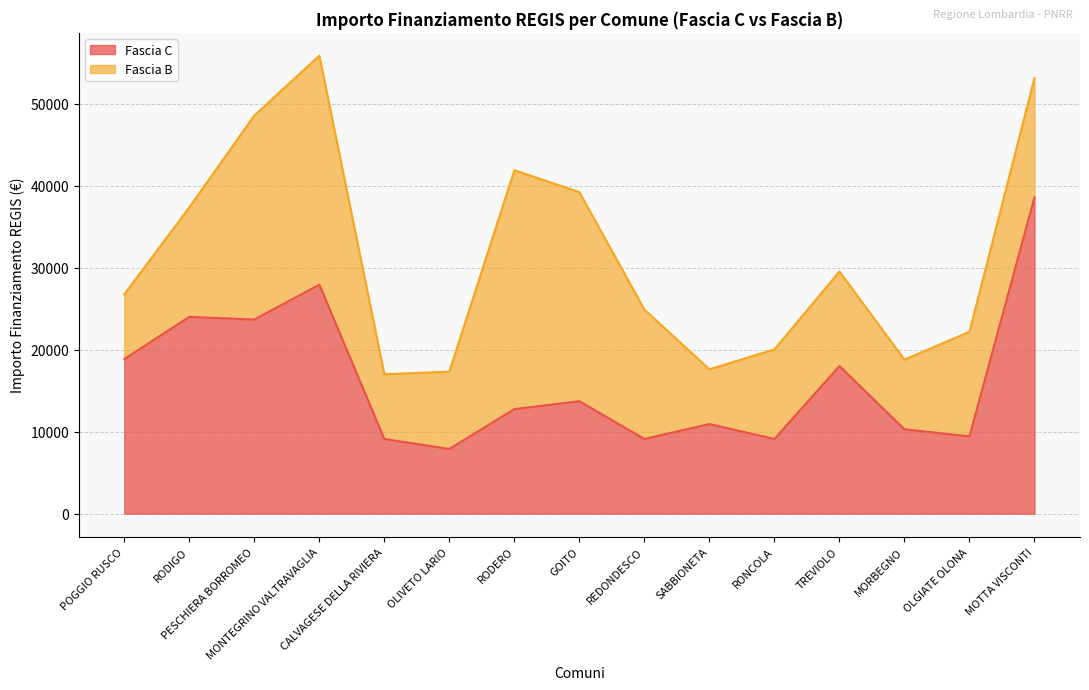

Is it true that the value at OLGIATE OLONA is 4504?

False